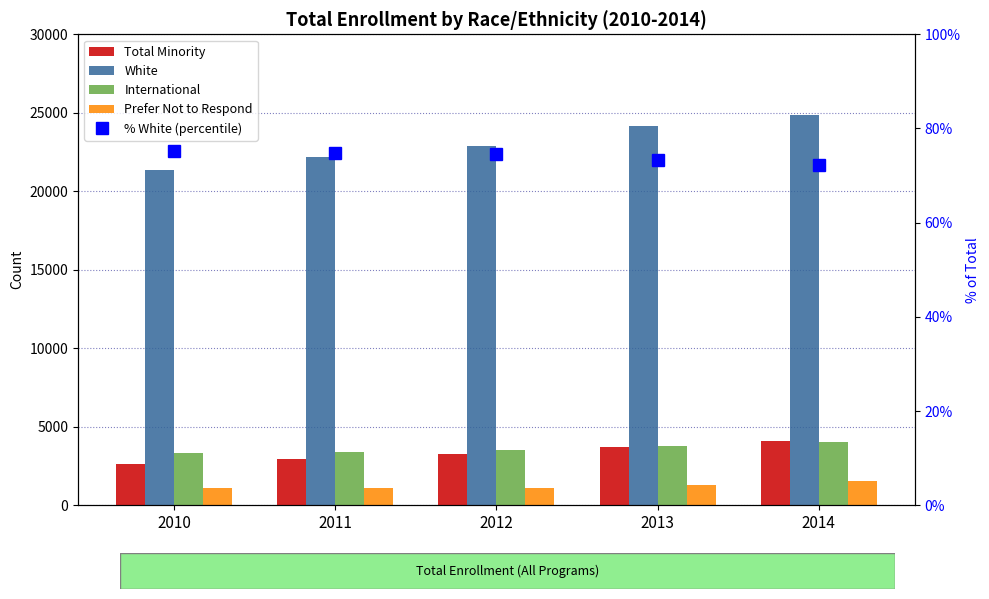

Which category has the highest value in the Prefer Not to Respond series?

2014